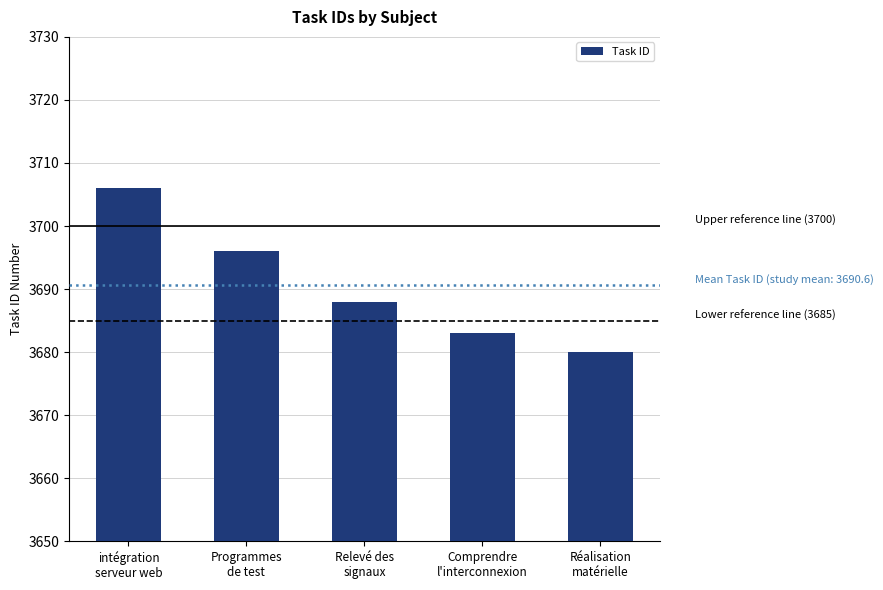

Count the number of data series in this chart.

1